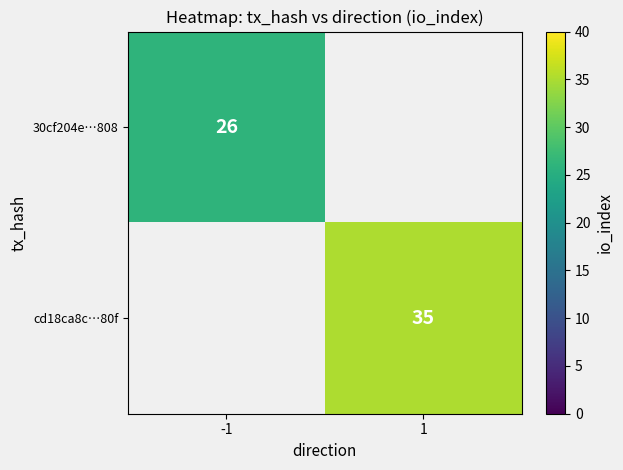

The cd18ca8c…80f series shows 52.3 at 1. True or false?

False